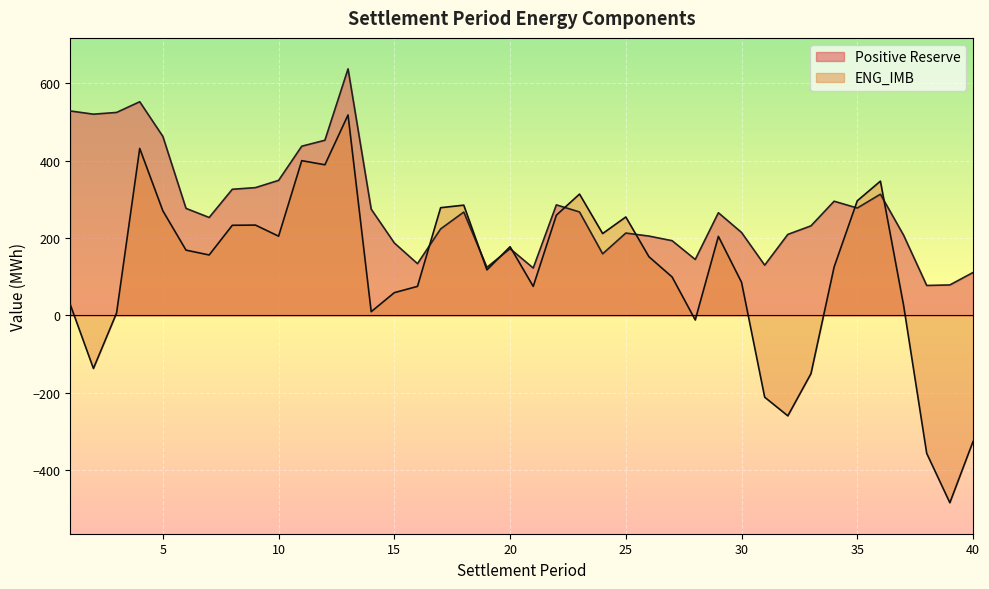

Rank the series at 32 from lowest to highest value.

ENG_IMB, Positive Reserve